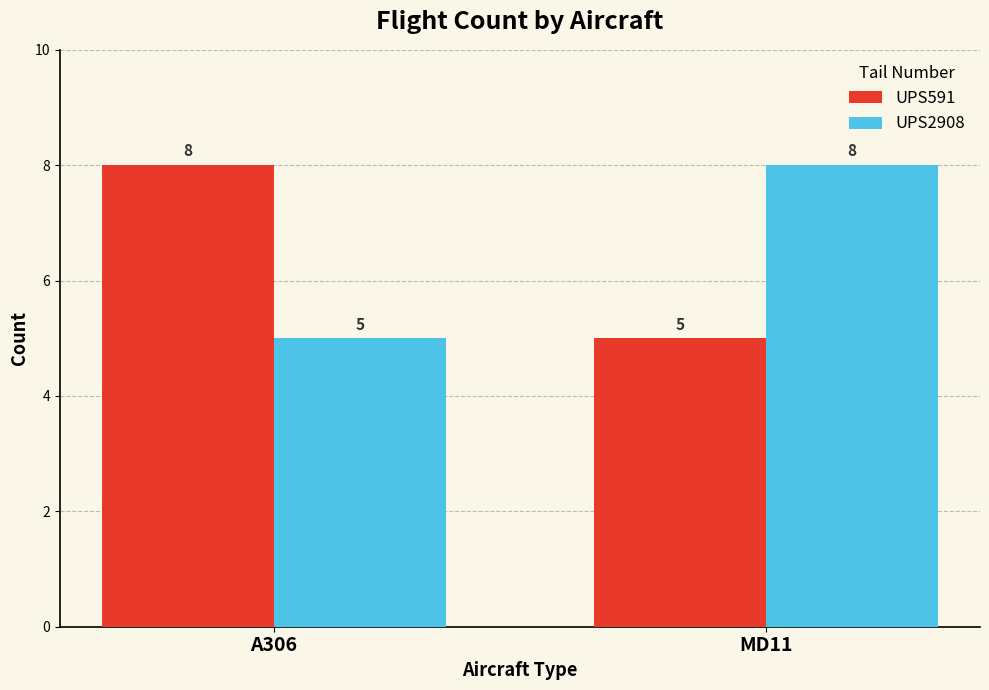

How many data points in UPS2908 are less than 8?

1